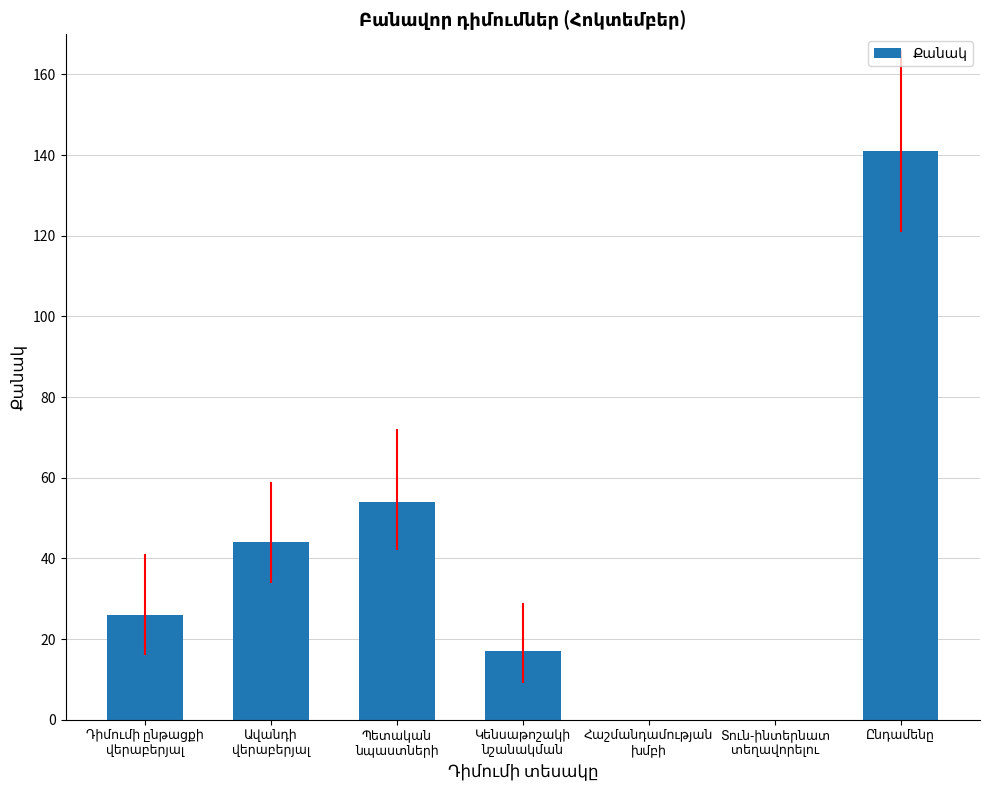

Count the number of data series in this chart.

1